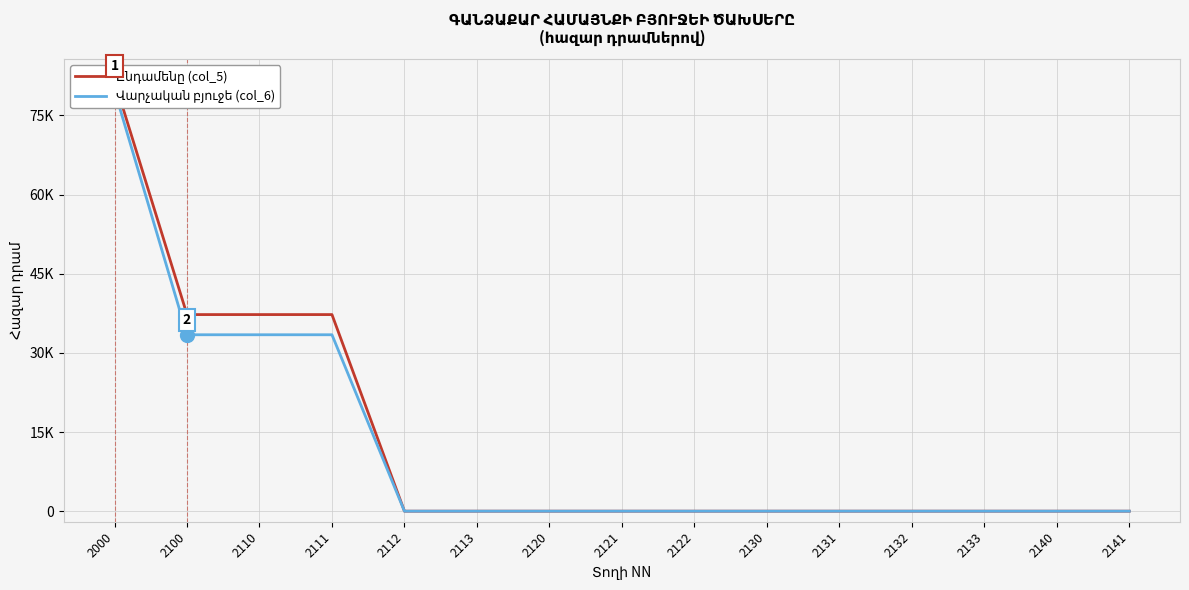

True or false: Վարչական բյուջե (col_6) has a value of -38456.9 at 2113.

False